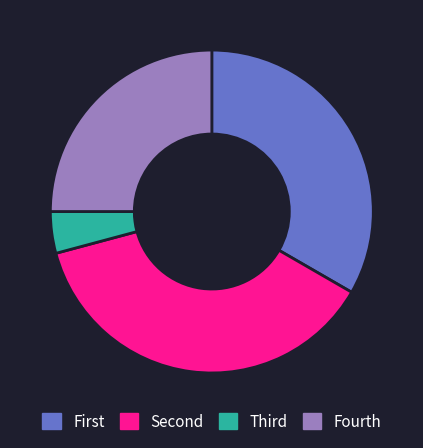

How many segments does this pie chart have?

4